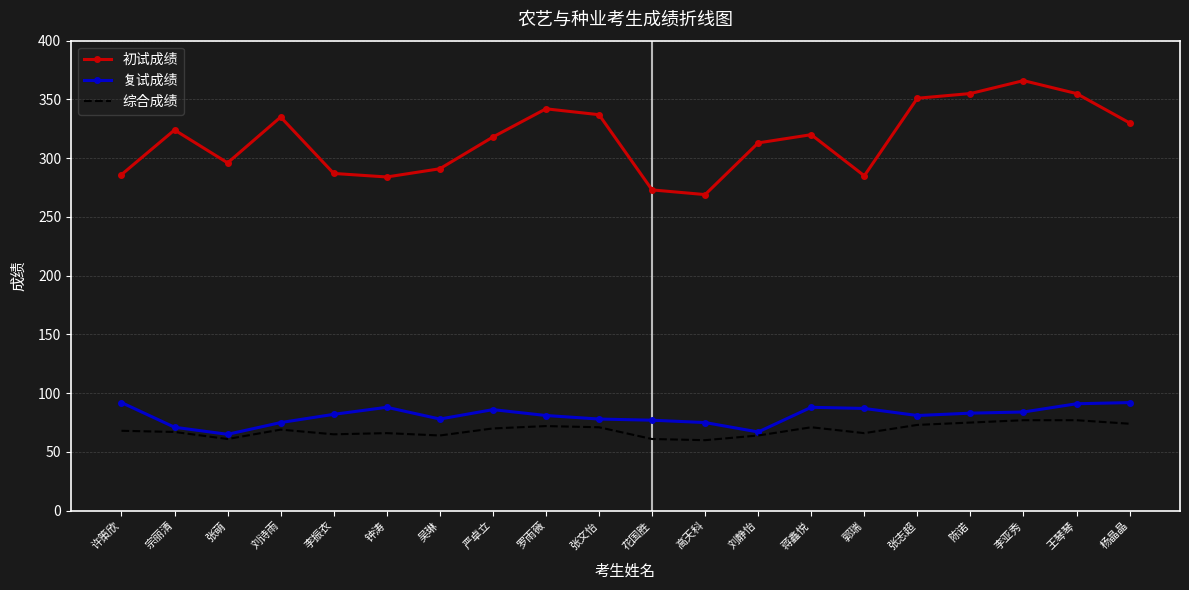

At which category does the chart reach its peak across all series?

李亚秀